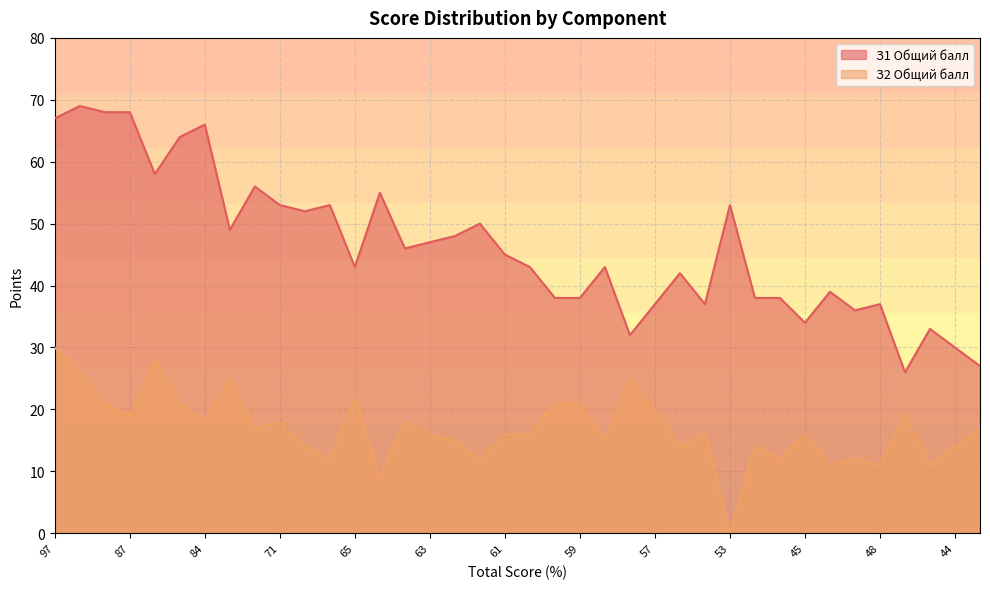

What are all the series names shown in the legend?

З1 Общий балл, З2 Общий балл